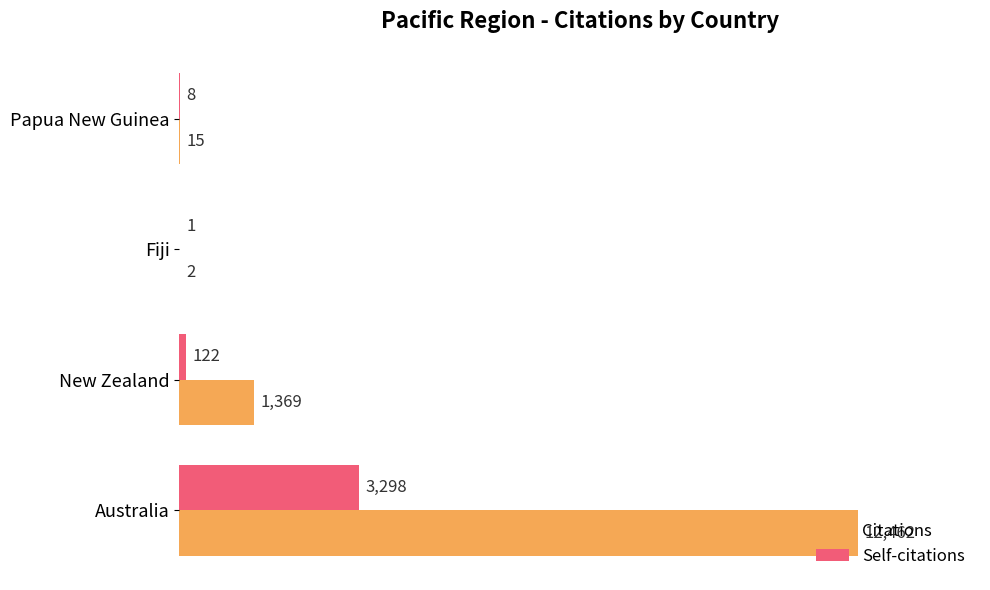

What is the sum of the Self-citations values at New Zealand and Australia?

3420